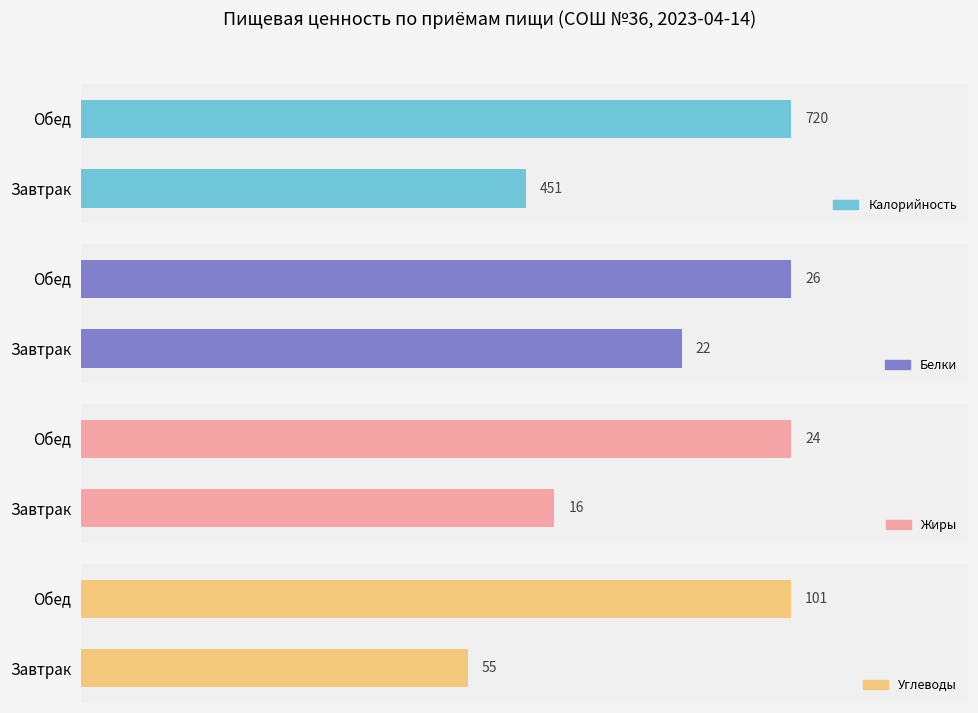

Which series has the largest total across all categories?

Калорийность